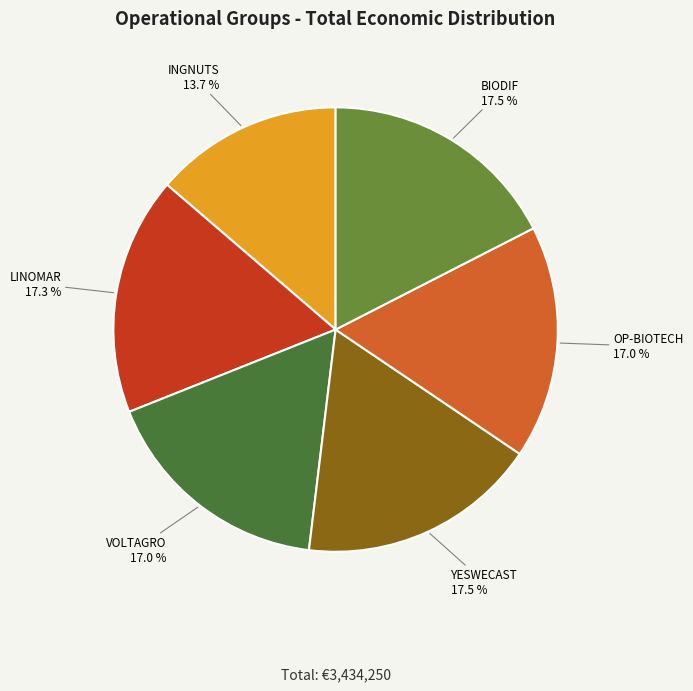

Which category has the biggest portion of the pie?

BIODIF